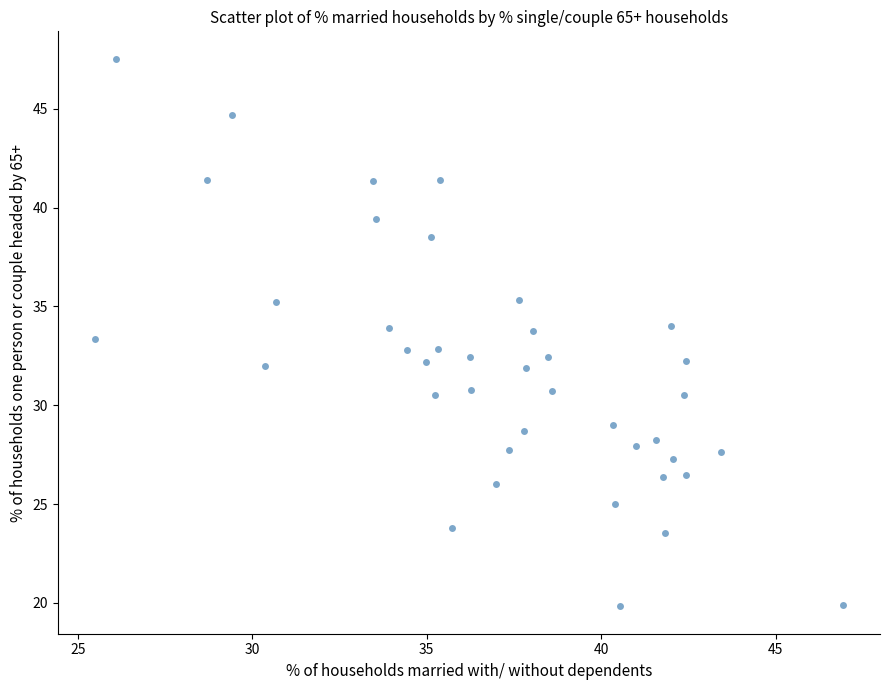

What is the range of Y values (max minus min)?

27.7